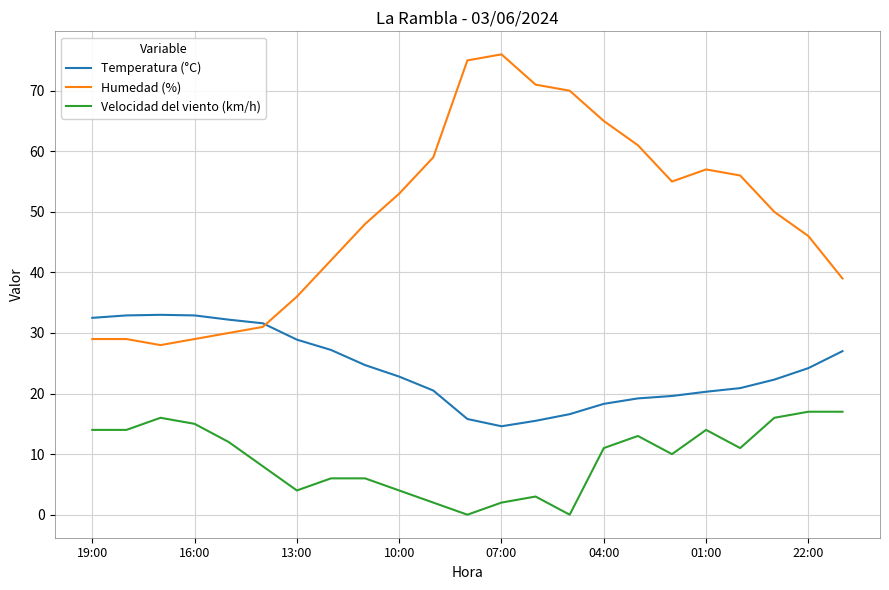

What is the lowest value of the Humedad (%) series?

28.0